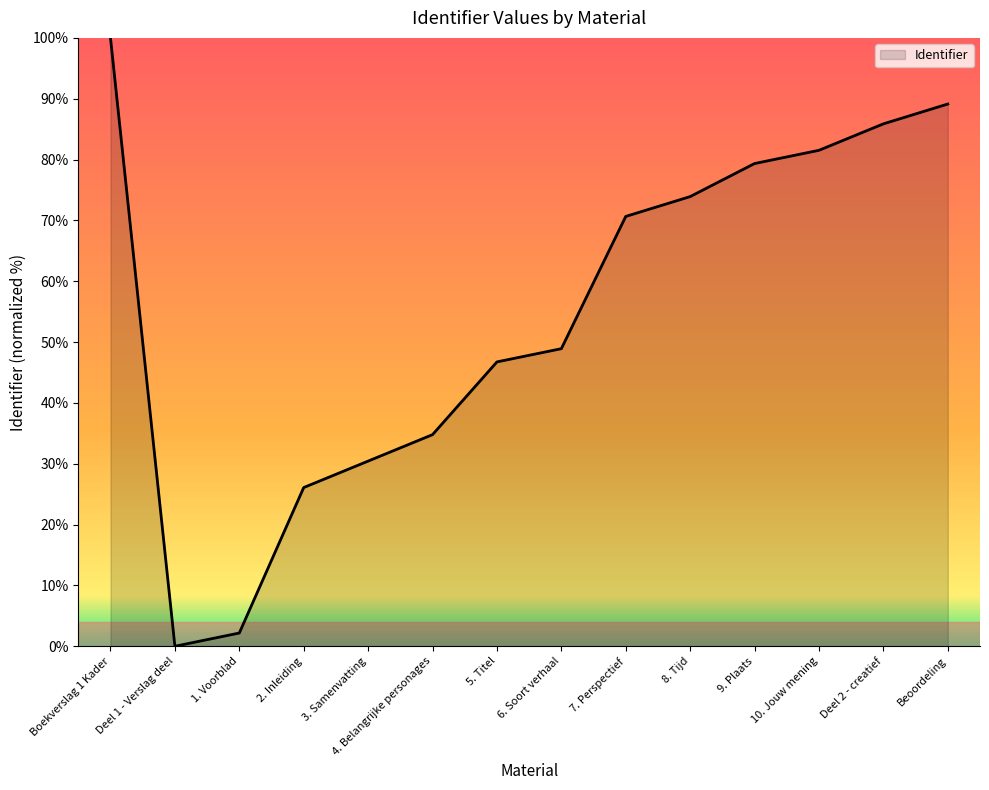

At which category does the data reach its first local valley?

Deel 1 - Verslag deel